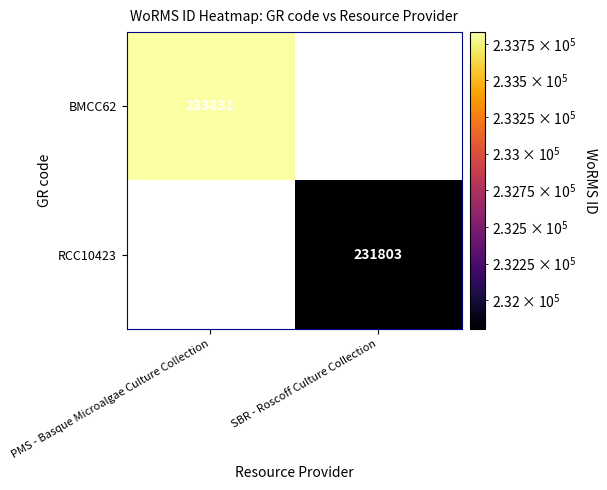

Is it true that BMCC62 equals 233831 at PMS - Basque Microalgae Culture Collection?

True